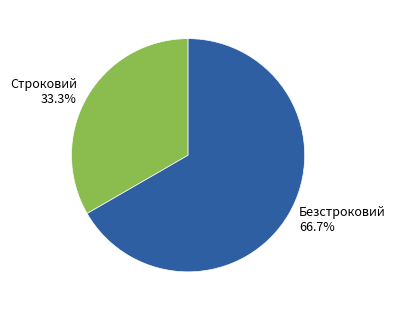

Which slice is the smallest?

Строковий